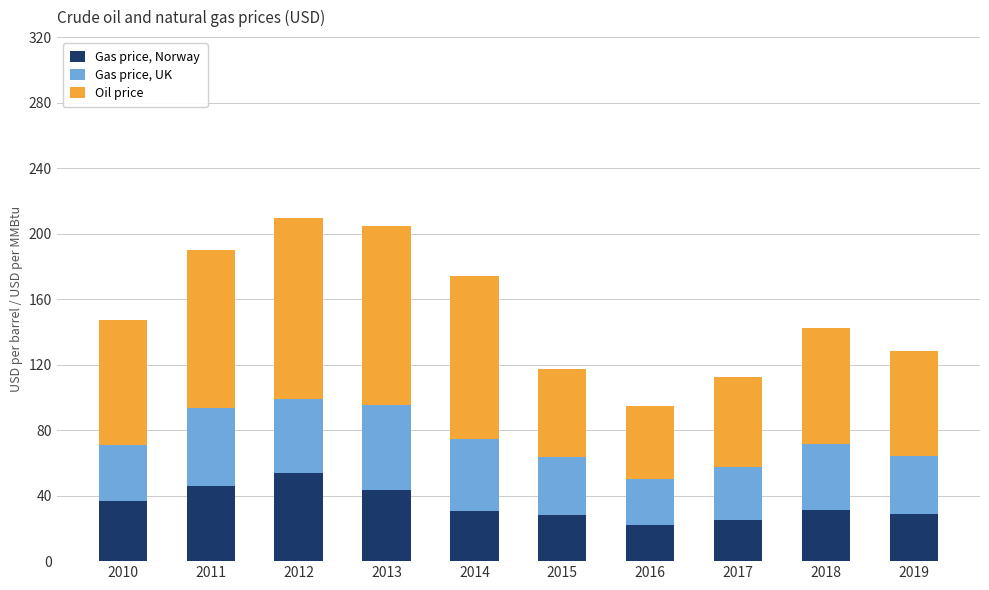

What is the total value across all series at 2018?

142.6